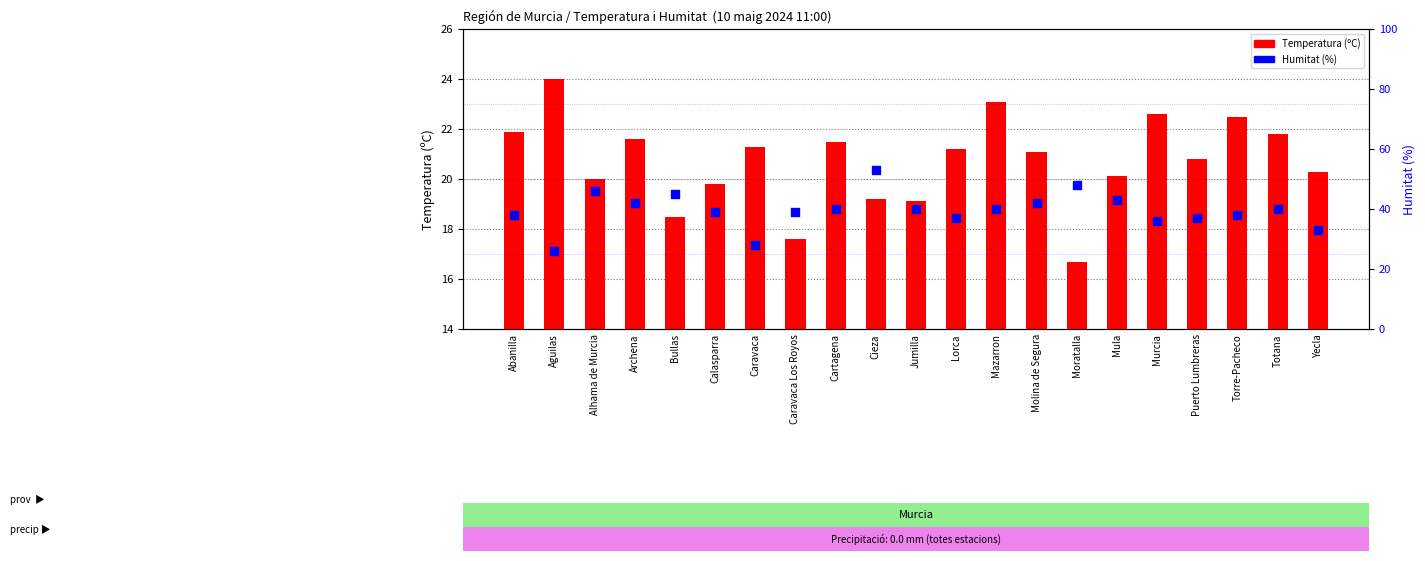

What are all the series names shown in the legend?

Temperatura (ºC), Humitat (%)